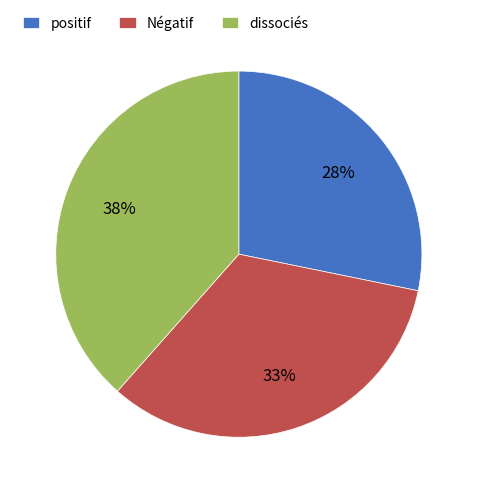

Which has a higher value, dissociés or positif?

dissociés